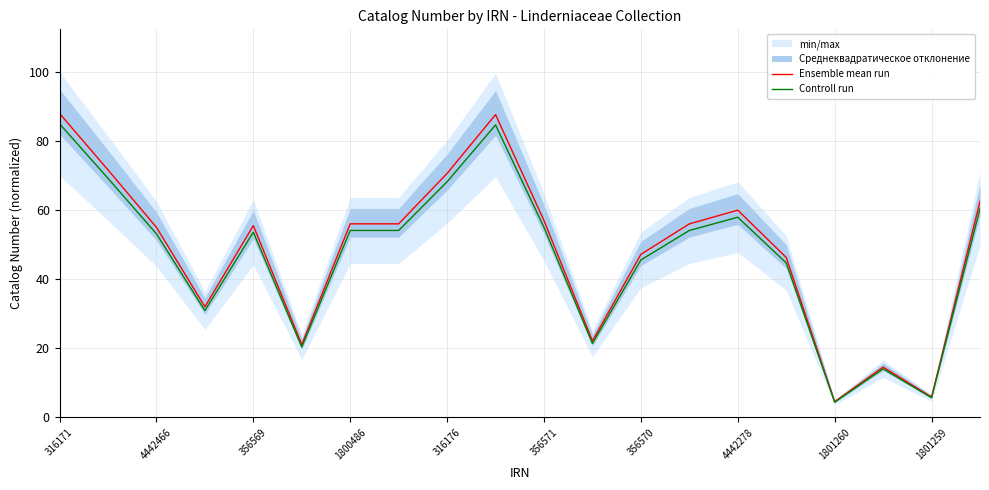

The value of Ensemble mean run at 4442466 is 78.0. True or false?

False